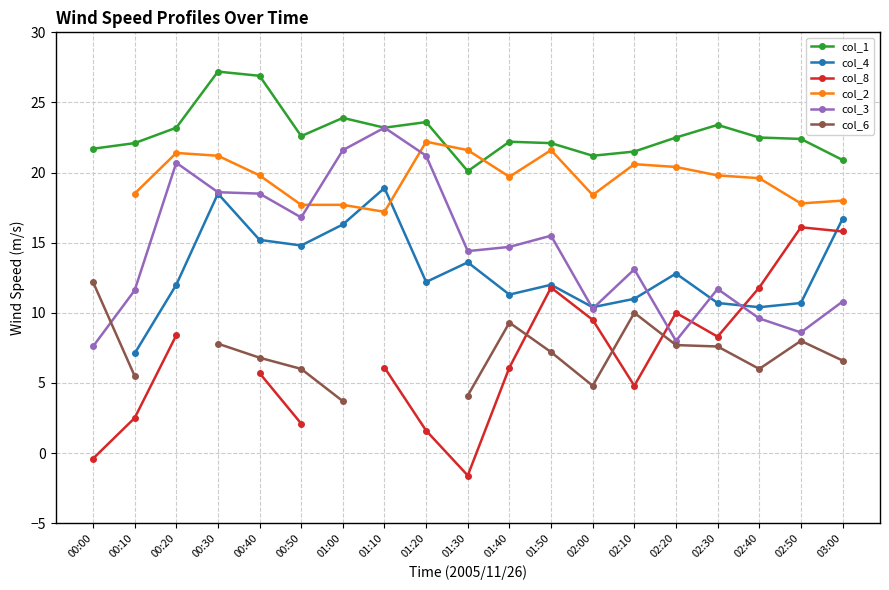

What is the greatest value displayed?

27.2